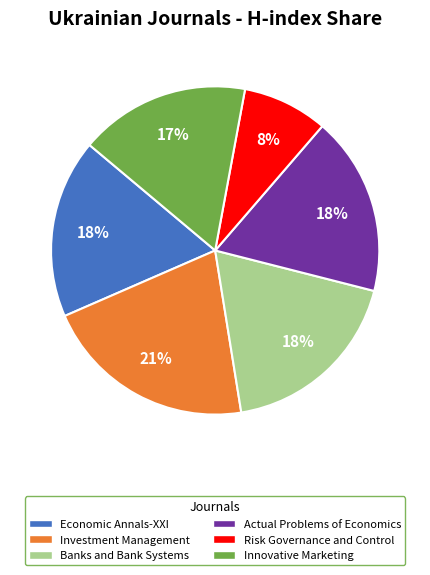

Is there a majority slice in this chart?

No